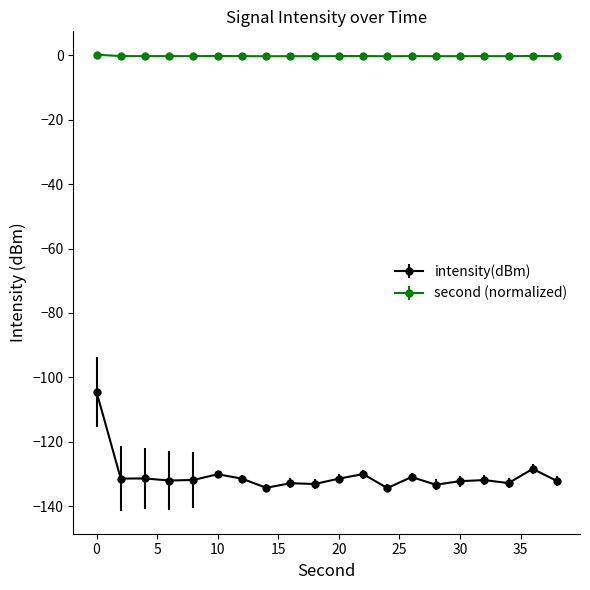

True or false: second (normalized) and intensity(dBm) cross at least once.

False